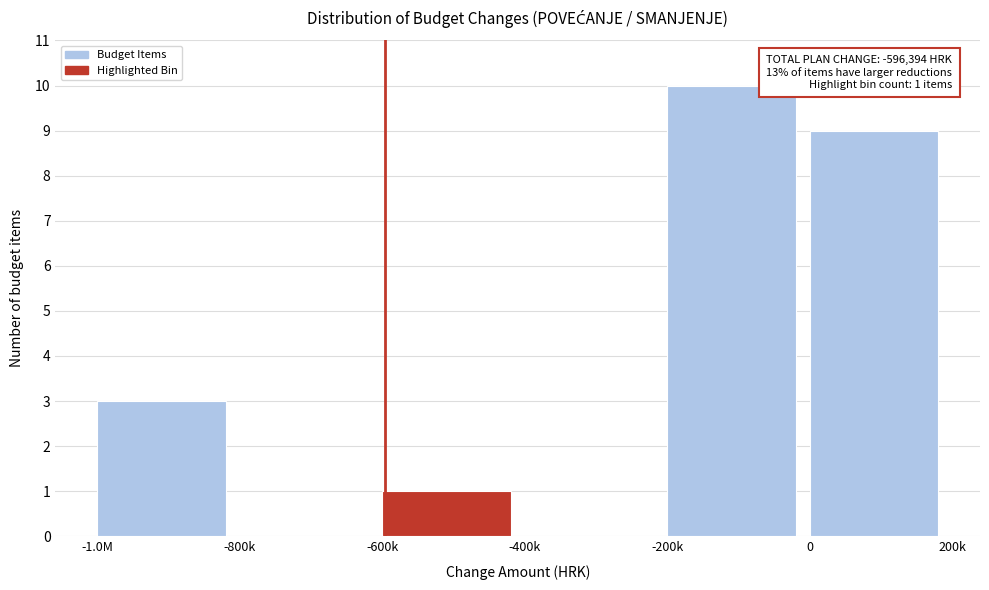

Reading left to right, list all the values displayed in this chart.

-1.0M=3	-800k=0	-600k=1	-400k=0	-200k=10	0=9